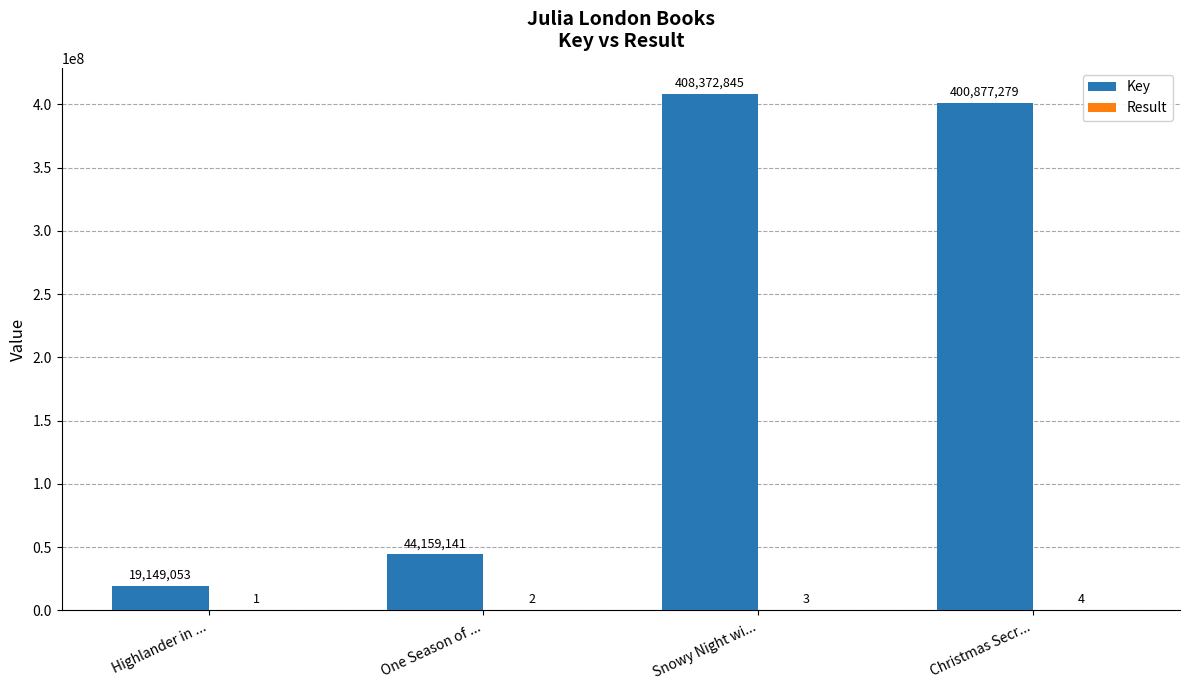

What is the total value across all series at One Season of ...?

44159143